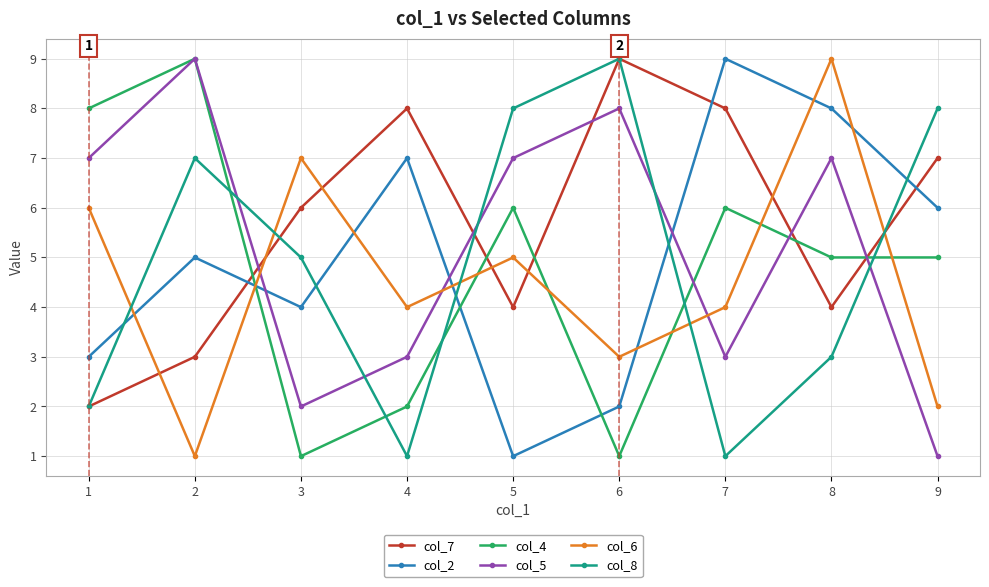

List the labels in order of col_2 value, smallest first.

5, 6, 1, 3, 2, 9, 4, 8, 7